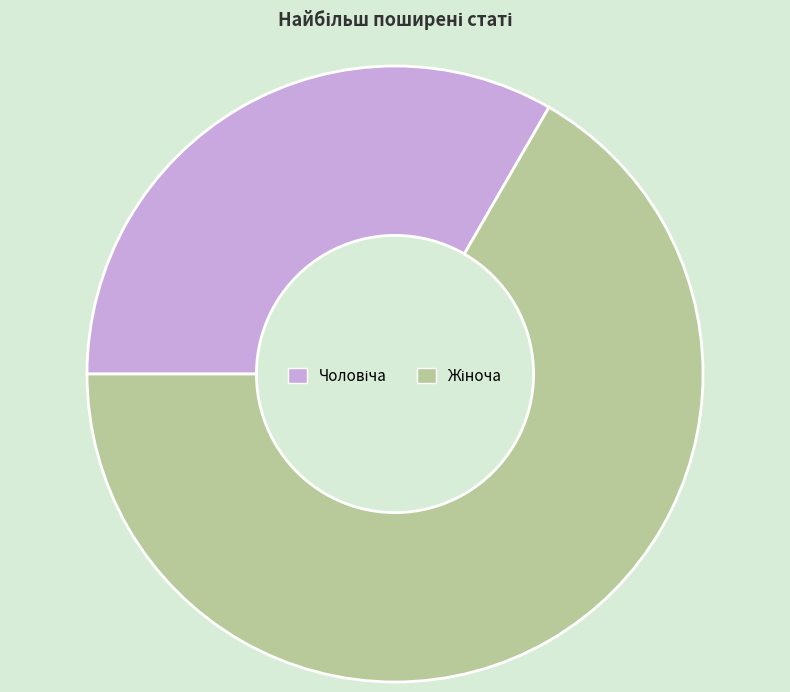

Is there any slice that represents more than half of the pie?

Yes